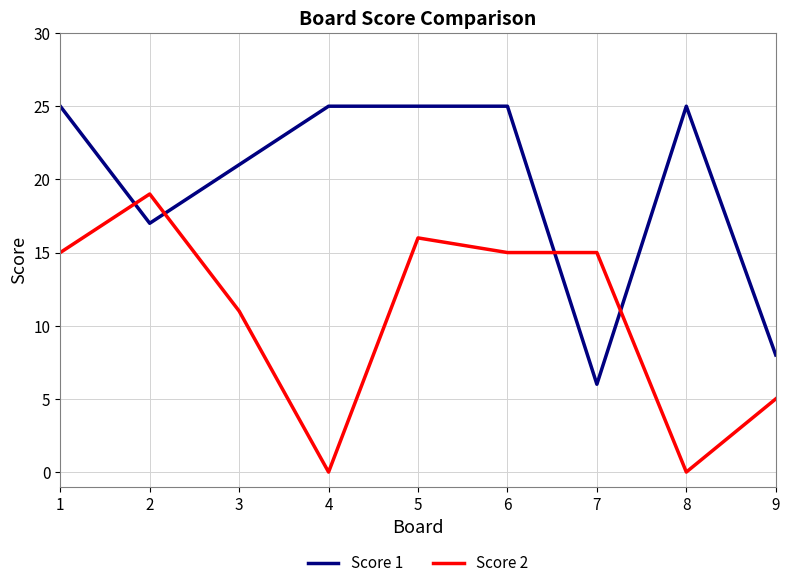

True or false: Score 1 and Score 2 intersect in this chart.

True